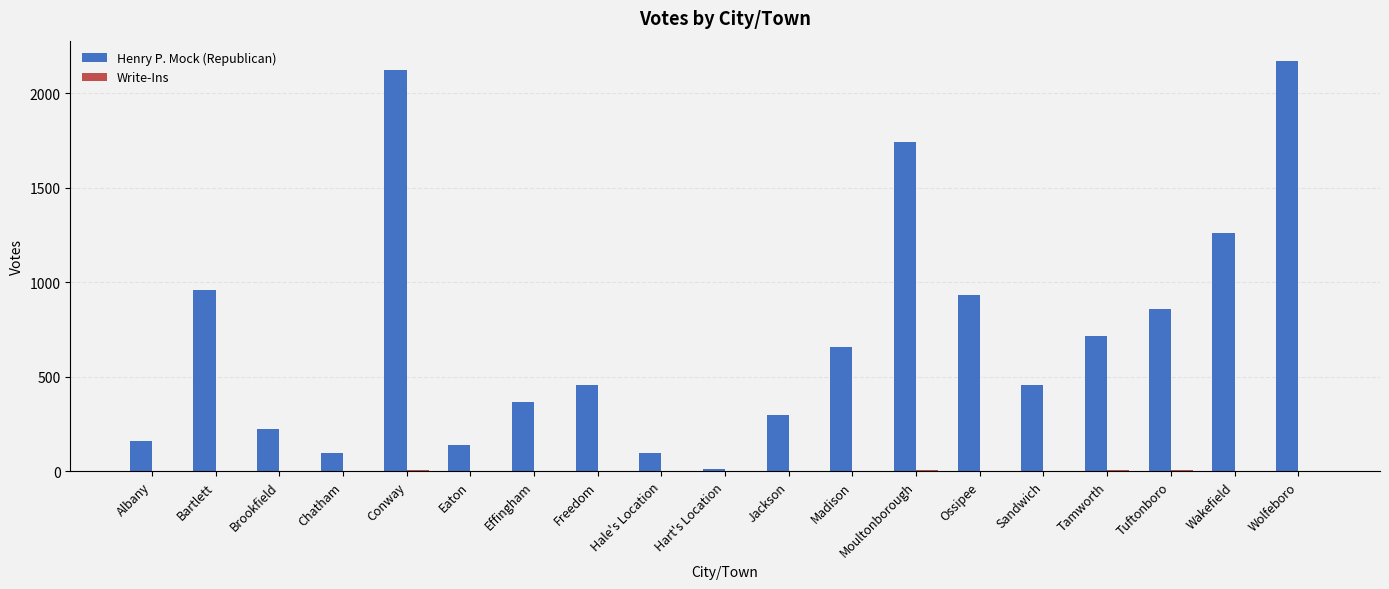

At which category is the sum across all series the highest?

Wolfeboro